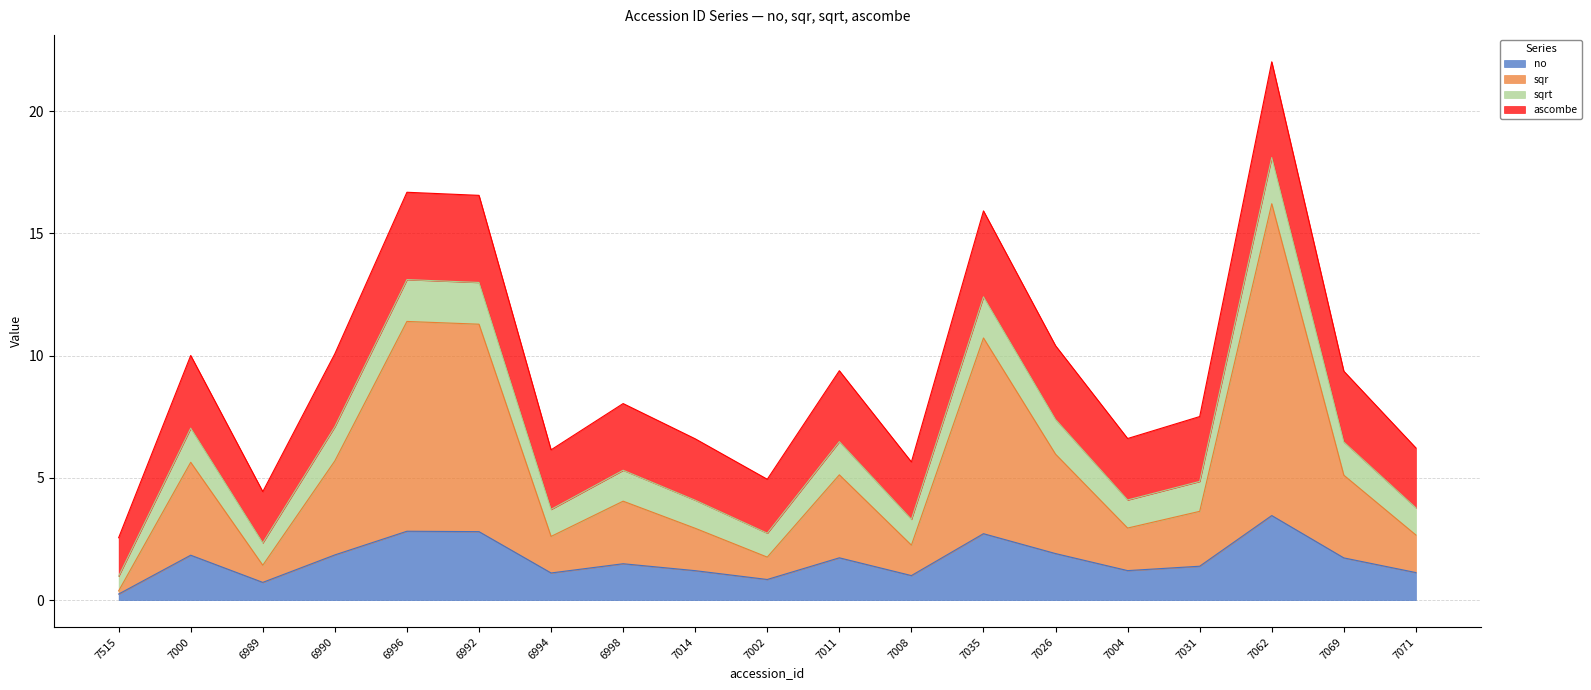

True or false: sqr and no intersect in this chart.

False